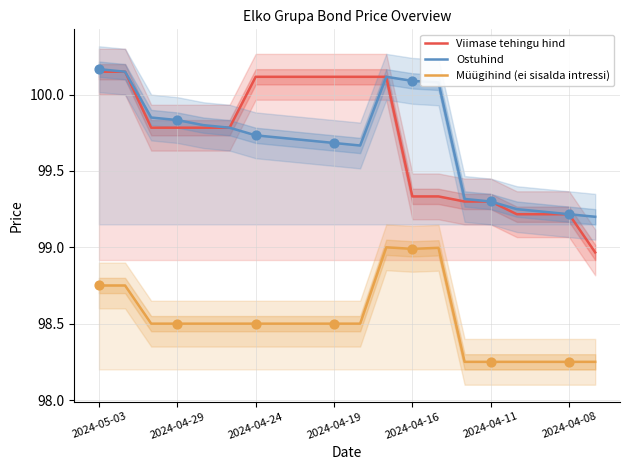

At how many categories does at least one series exceed 98?

20